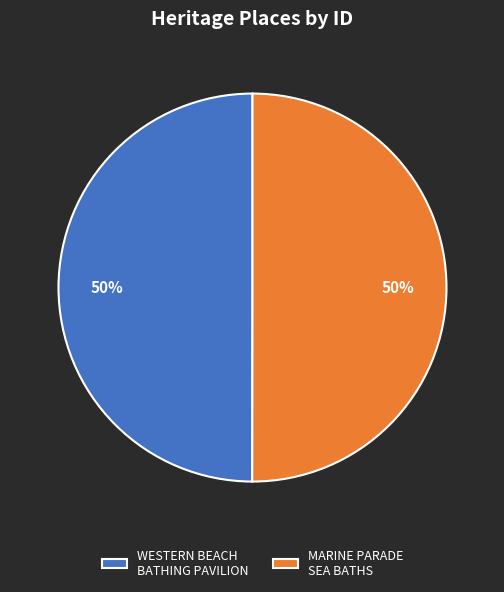

Is it true that MARINE PARADE SEA BATHS is 41% of the pie?

False